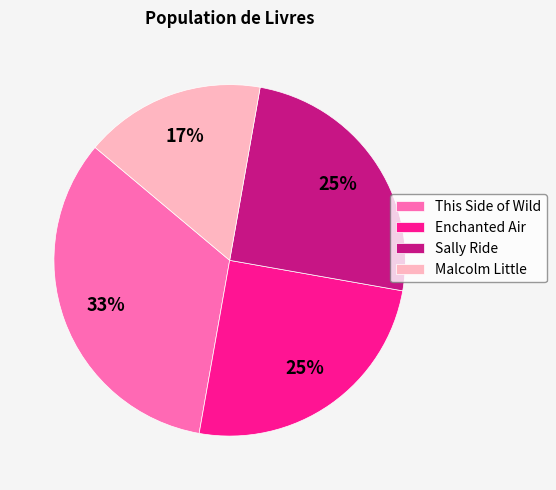

To the nearest percent, what percentage of the pie is This Side of Wild?

33%